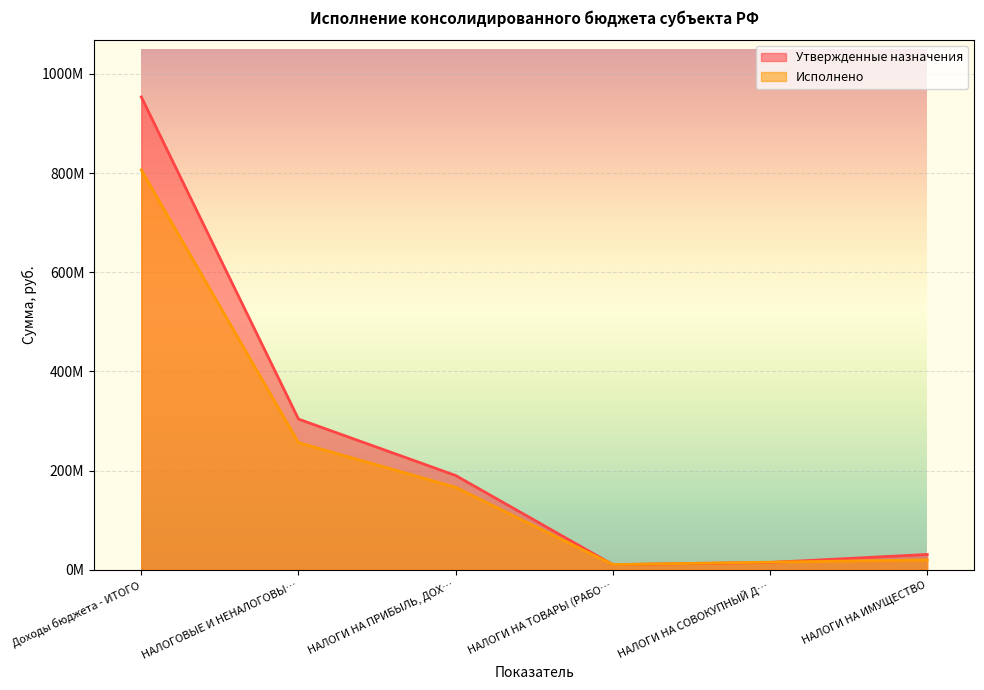

What is the total value across all series at НАЛОГОВЫЕ И НЕНАЛОГОВЫ…?

560561168.6